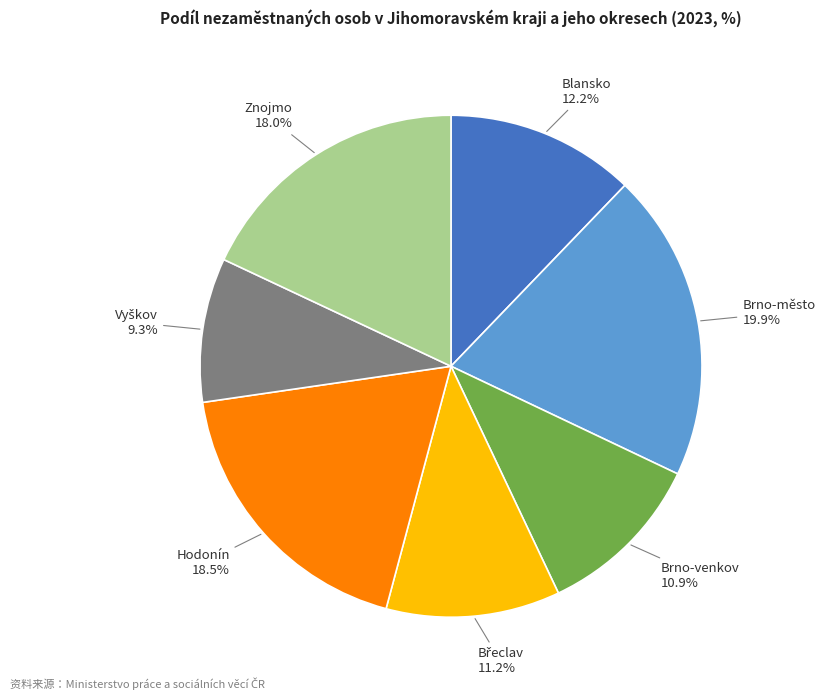

Which slice is the largest?

Brno-město